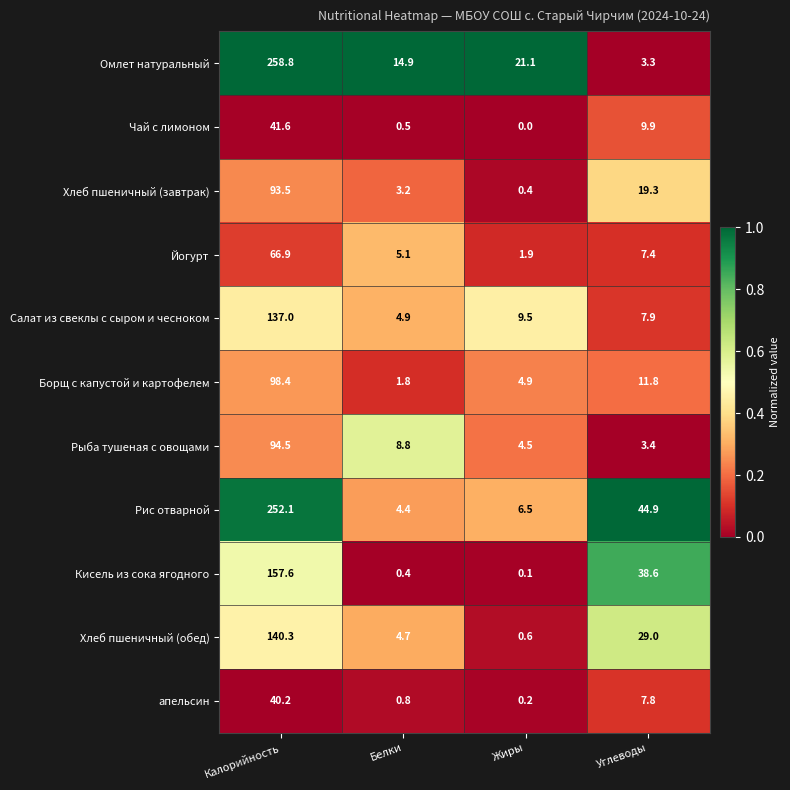

What is the total value across all series at Углеводы?

183.3